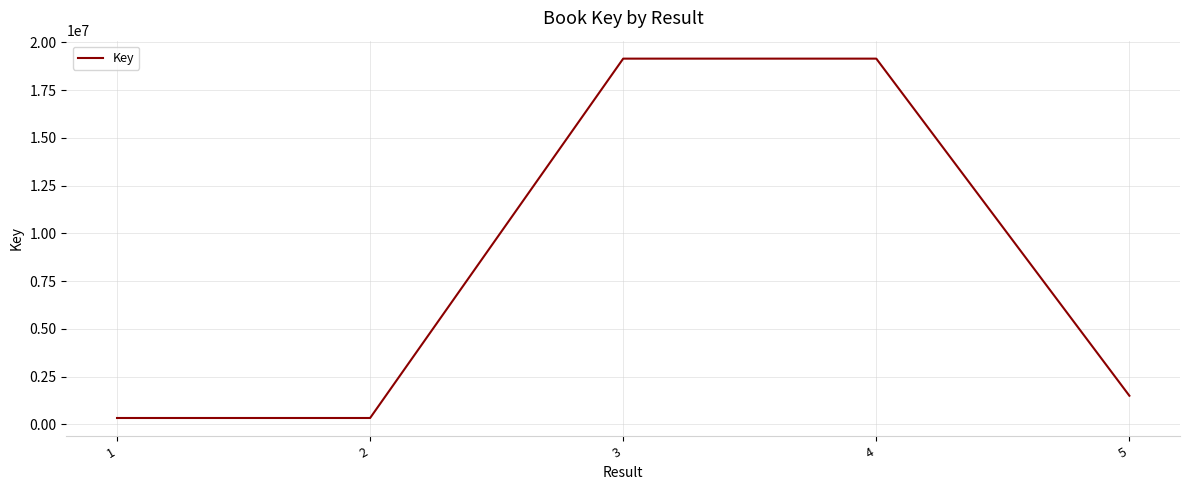

The chart shows a value of 19146148 at 4. True or false?

True